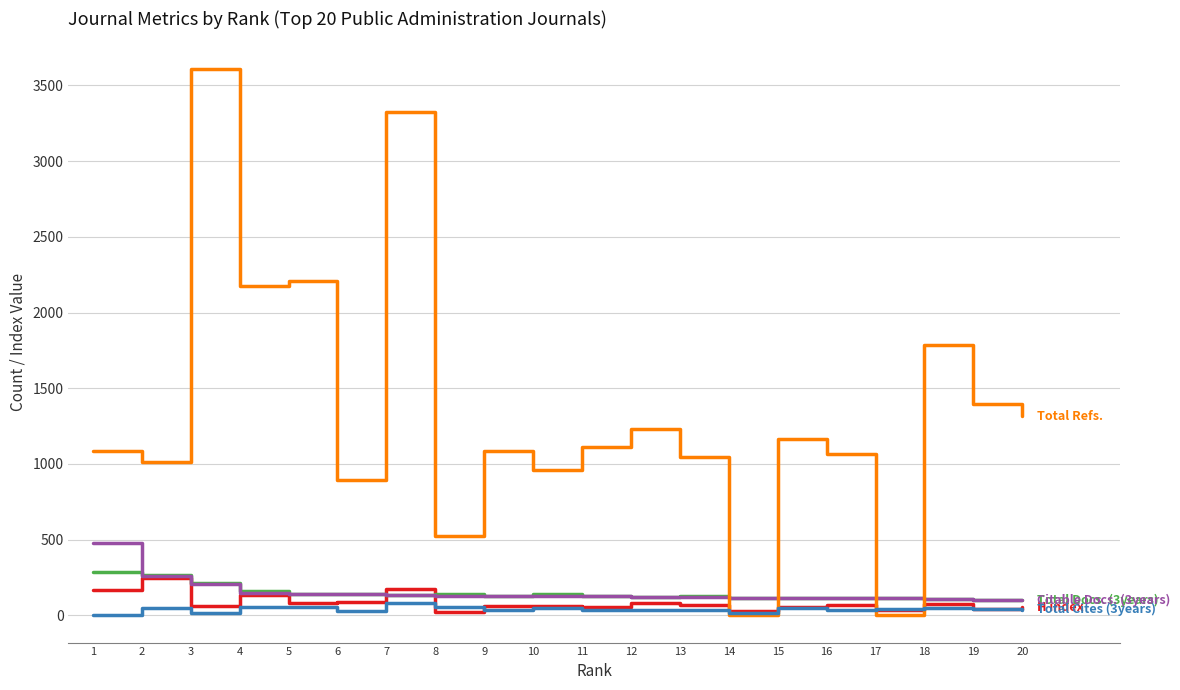

What is the spread (max minus min) of values at 19?

1356